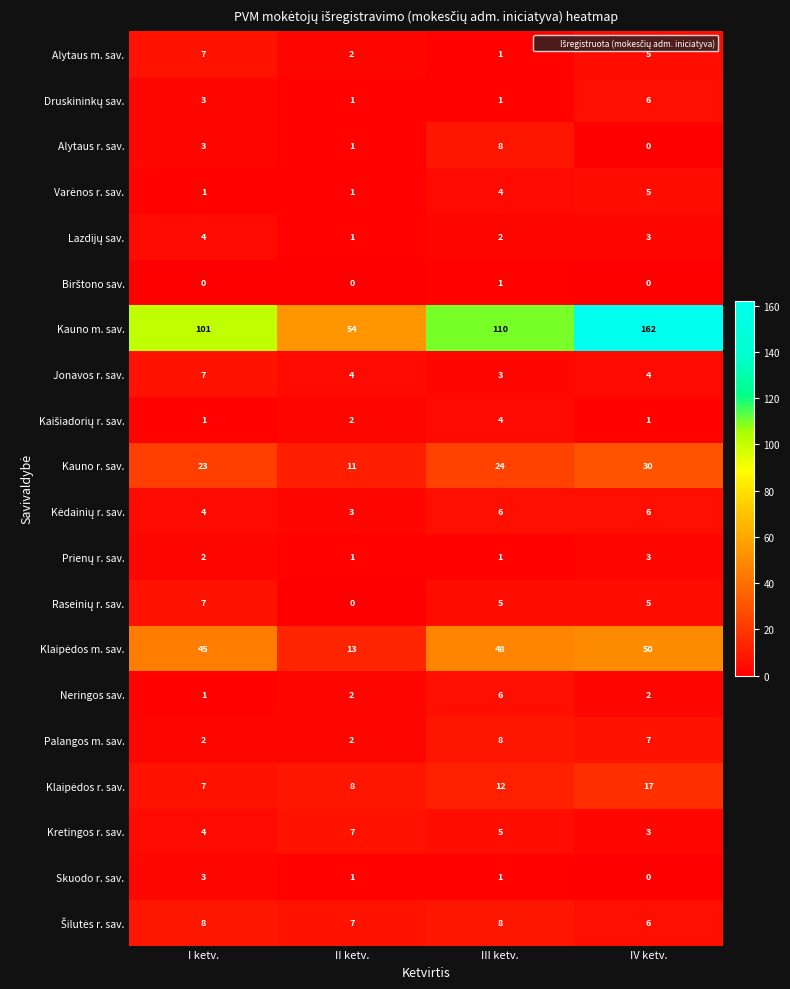

What is the sum of all Kretingos r. sav. values?

19